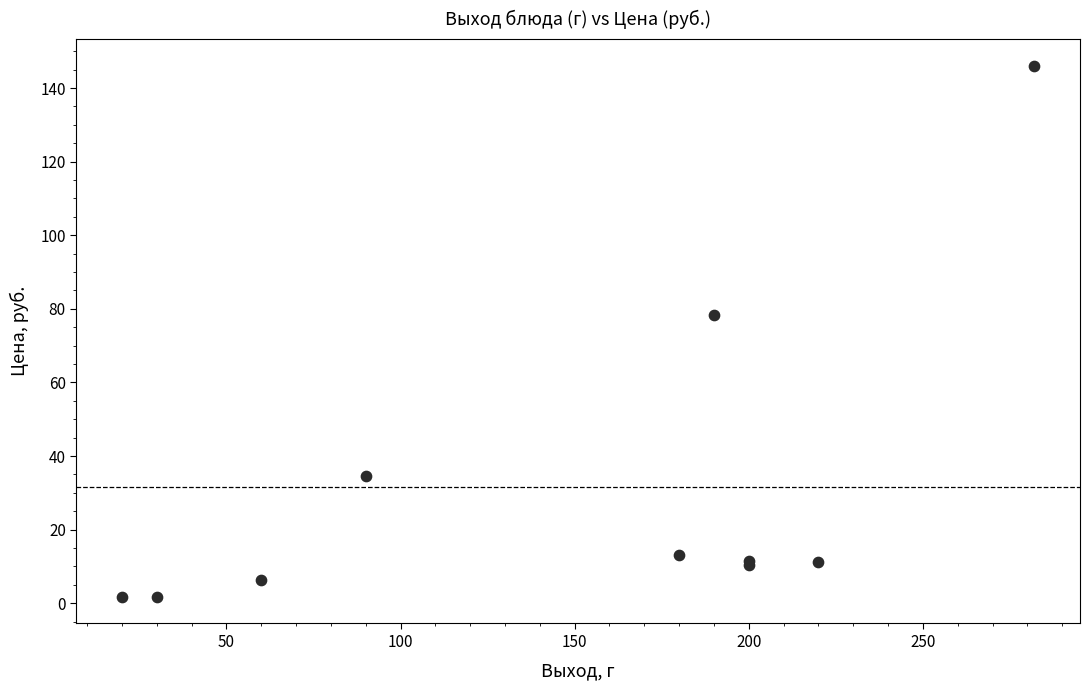

What Y value in the scatter plot is closest to 73?

78.4